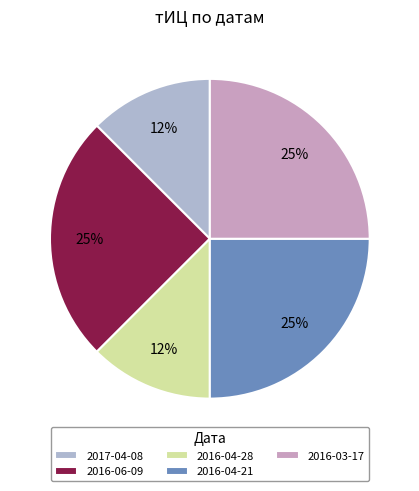

Rank the categories by value from lowest to highest.

2017-04-08, 2016-04-28, 2016-06-09, 2016-04-21, 2016-03-17